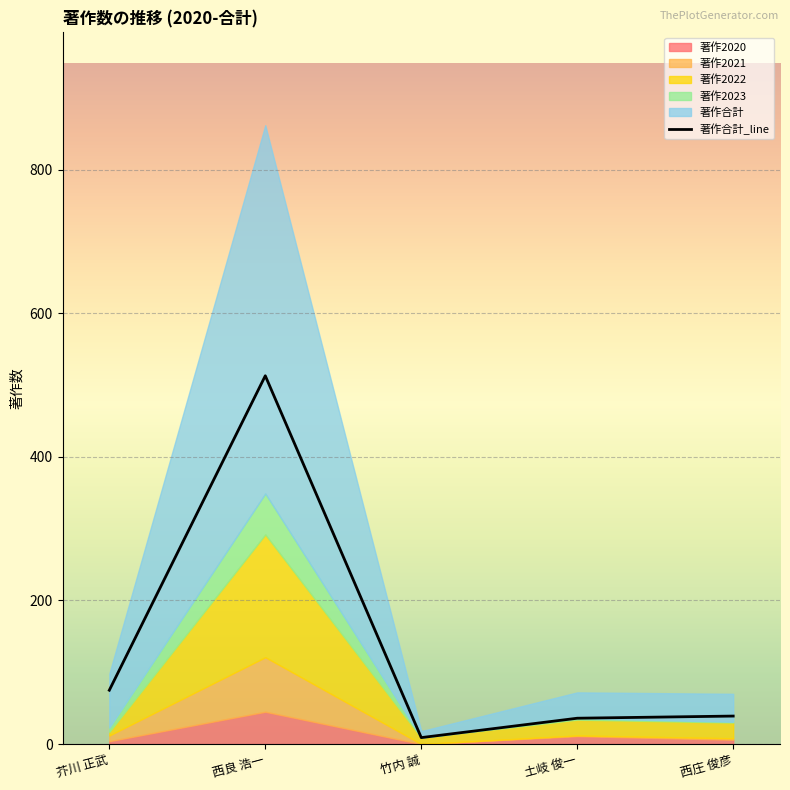

Approximately how many times larger is the value at 西良 浩一 compared to 竹内 誠?

57.0